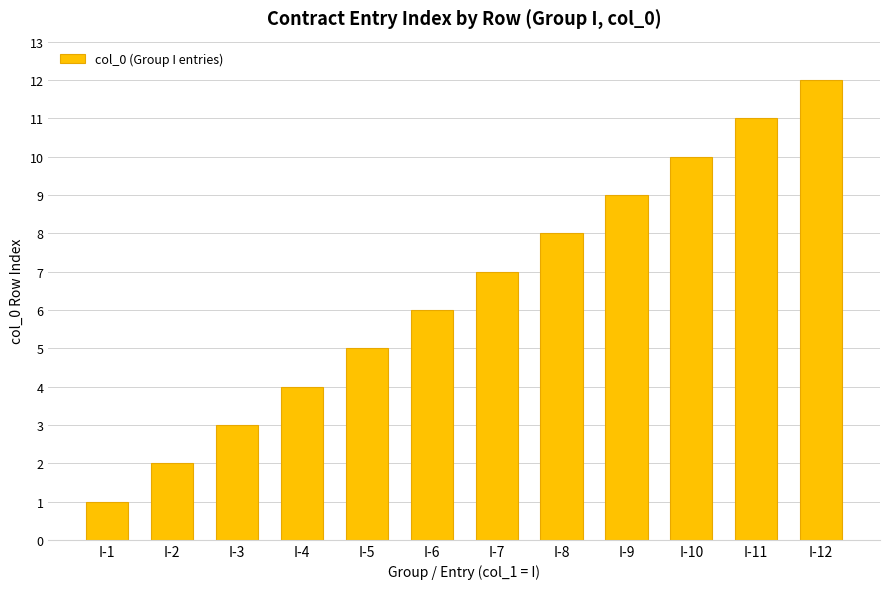

Are the bars horizontal?

No